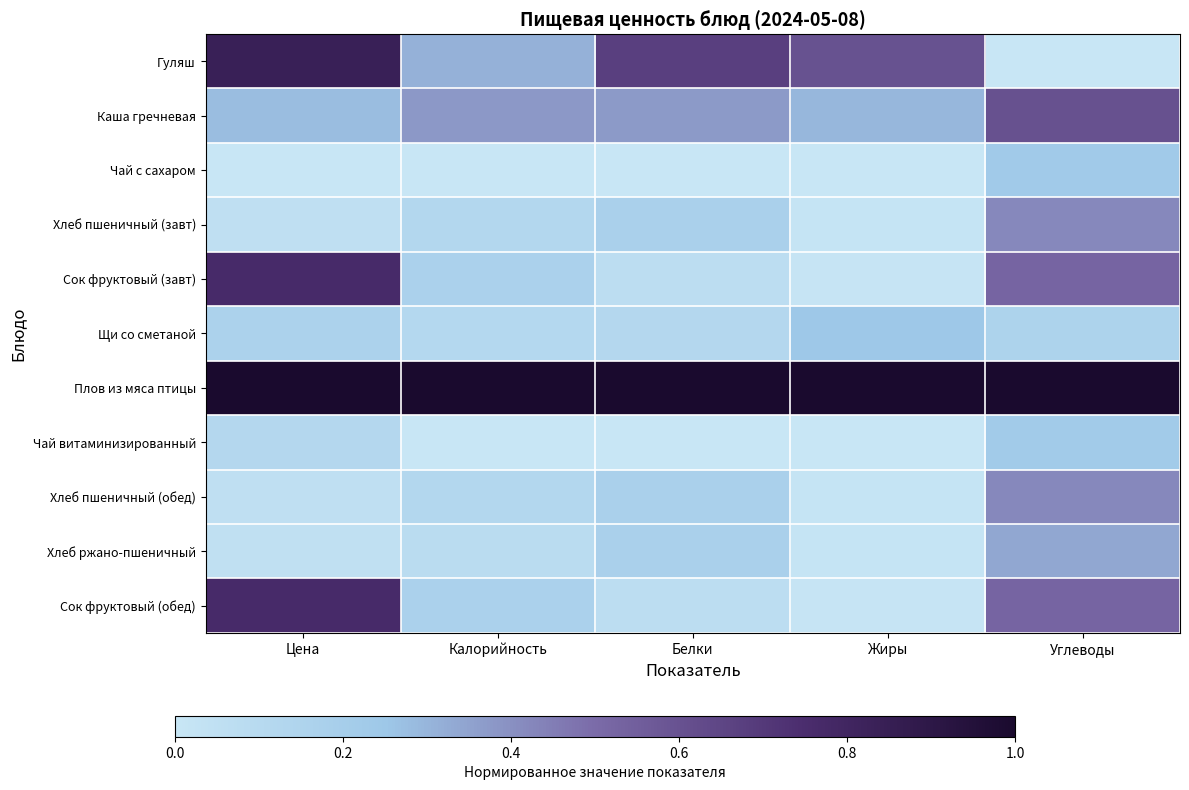

Which has a higher value, Углеводы or Цена?

Цена